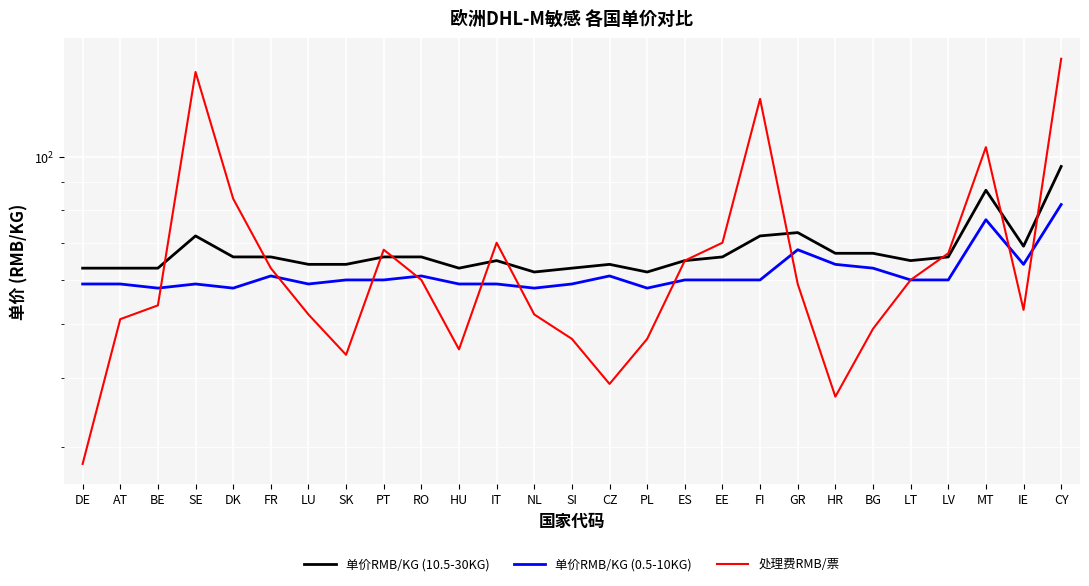

How many categories are shown in the chart?

27